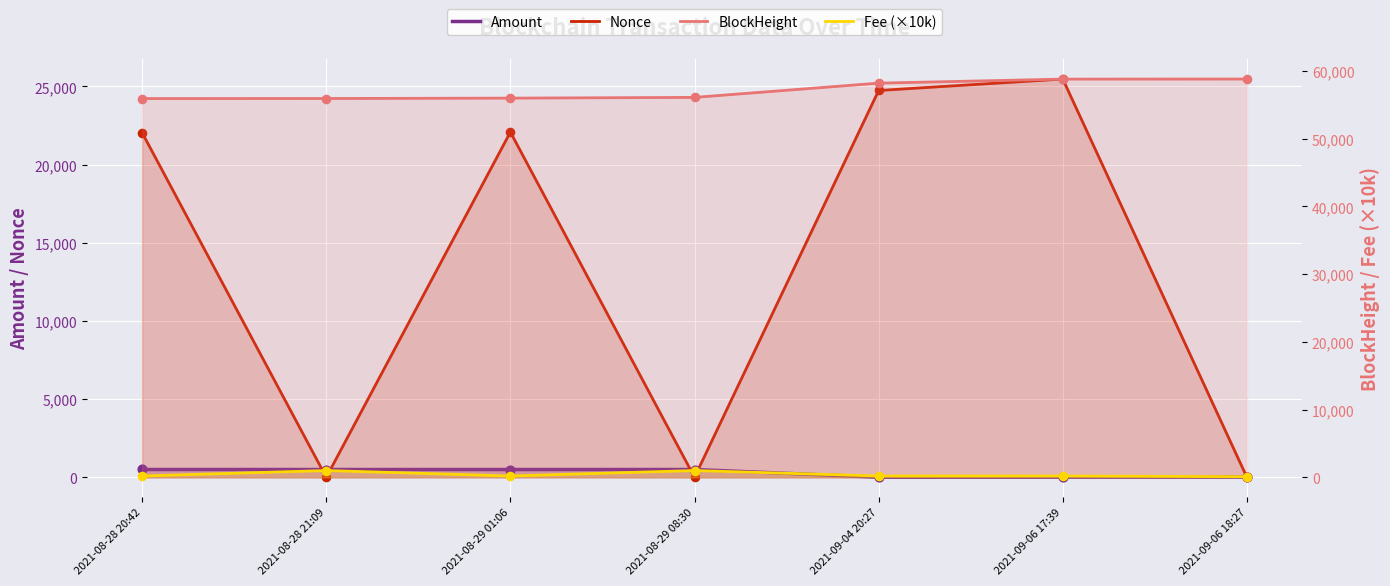

Which series reaches the minimum Y coordinate?

Nonce